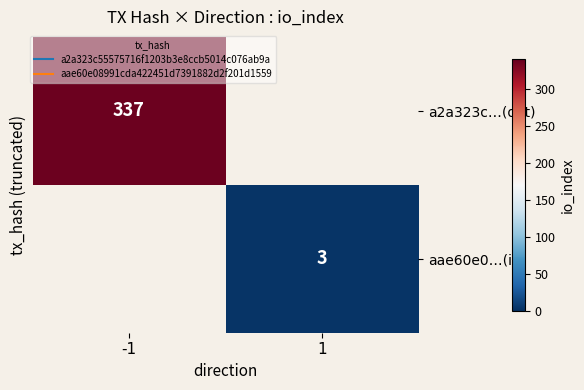

What is the minimum value shown in the chart?

3.0